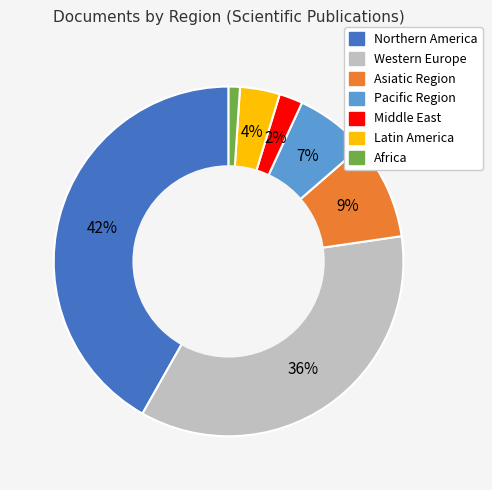

To the nearest percent, what percentage of the pie is Africa?

1%